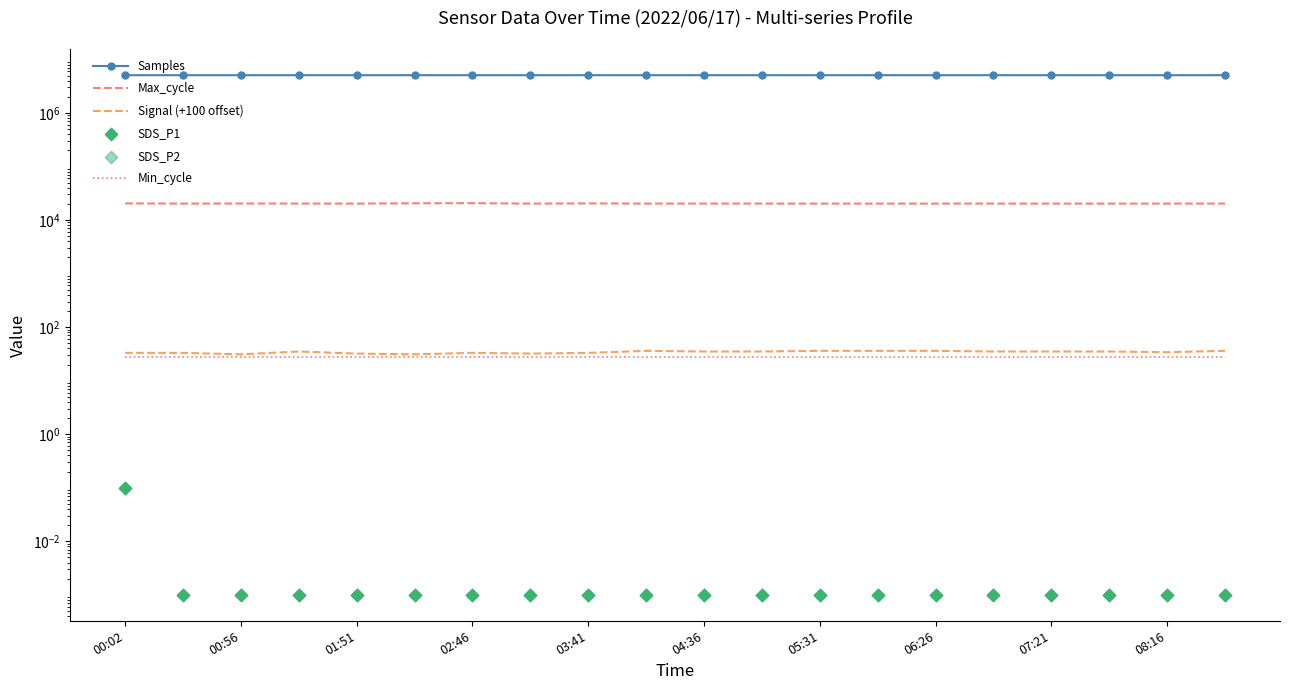

Which series reaches the minimum Y coordinate?

SDS_P1